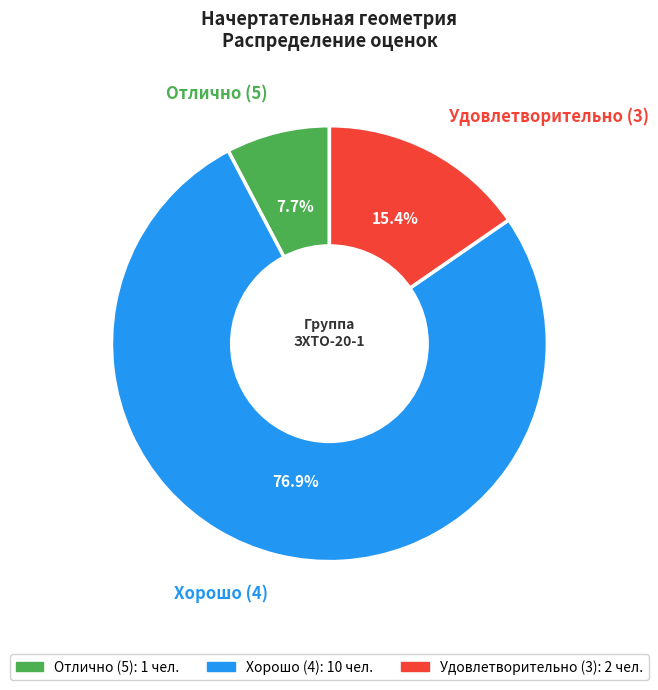

Does Хорошо (4) represent more than half of the total?

Yes